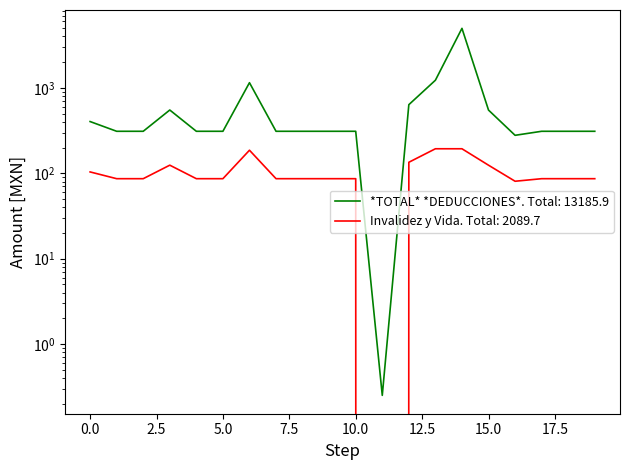

At which category does *TOTAL* *DEDUCCIONES* reach its first local valley?

11